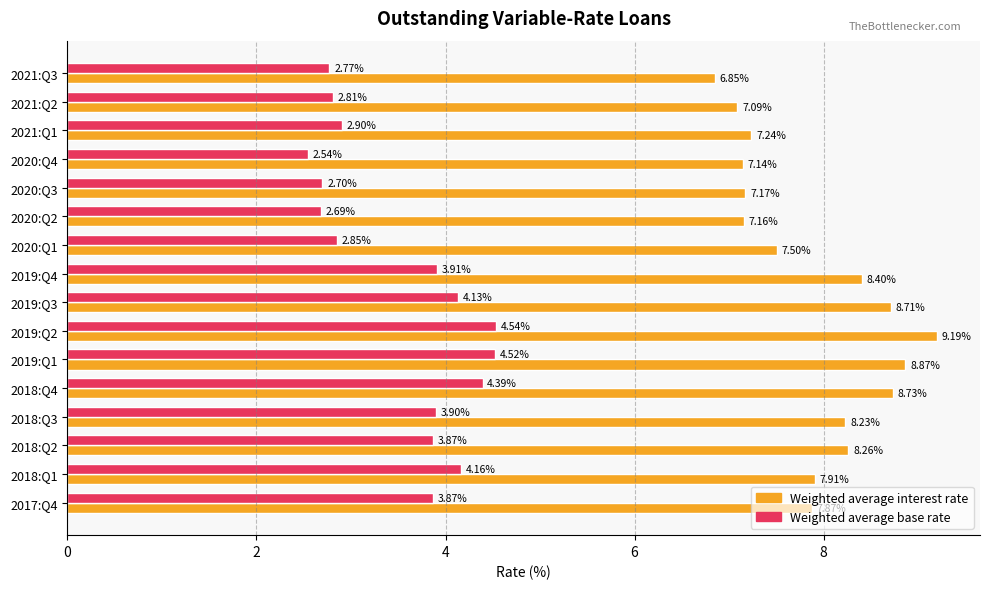

Is the value of Weighted average base rate at 2018:Q1 greater than the value of Weighted average interest rate at 2020:Q1?

No